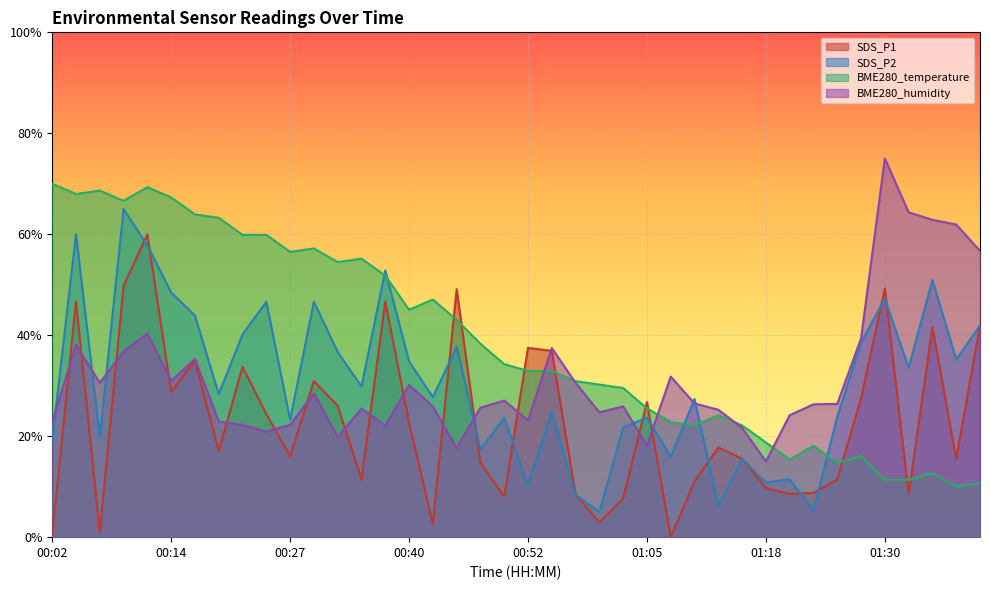

The BME280_humidity series shows 5.8 at 01:13. True or false?

False